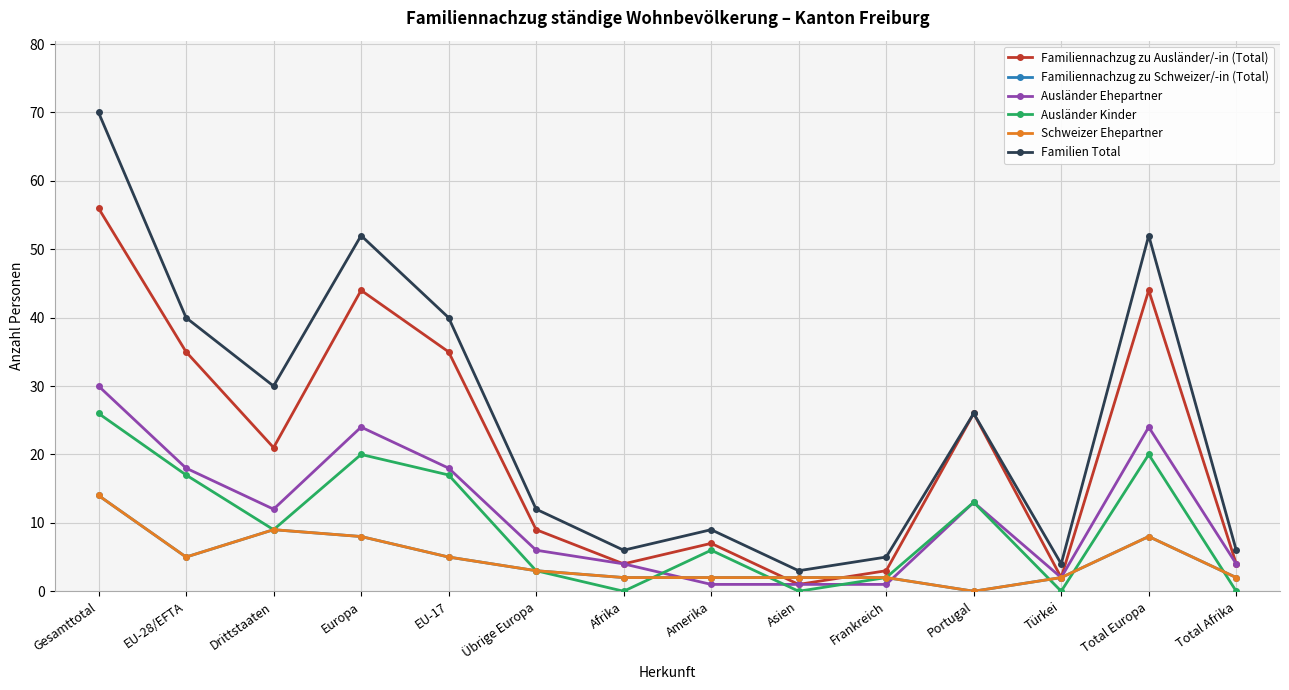

Between which two adjacent categories do Ausländer Kinder and Ausländer Ehepartner first intersect?

Afrika and Amerika